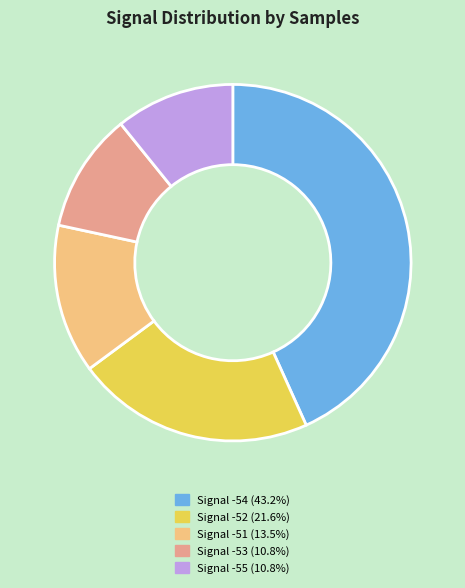

Is there a majority slice in this chart?

No